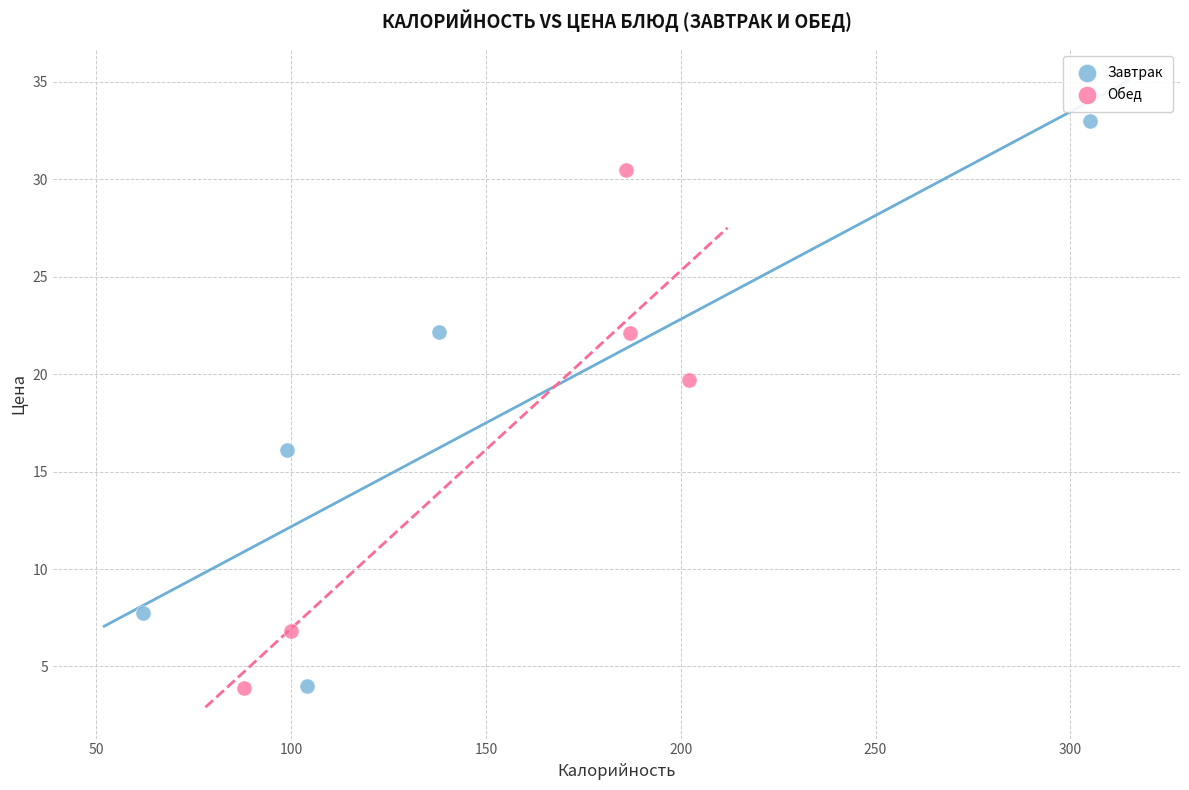

Which series reaches the maximum Y coordinate?

Завтрак